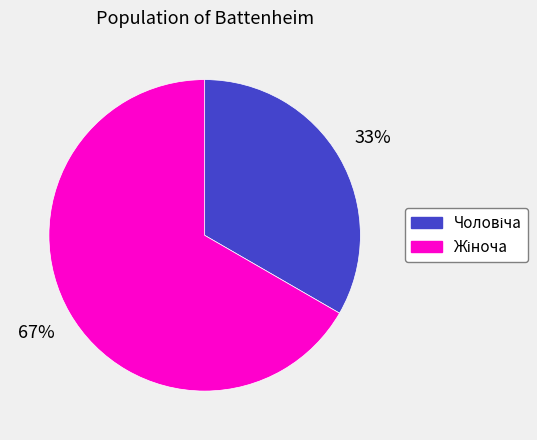

Is there any slice that represents more than half of the pie?

Yes